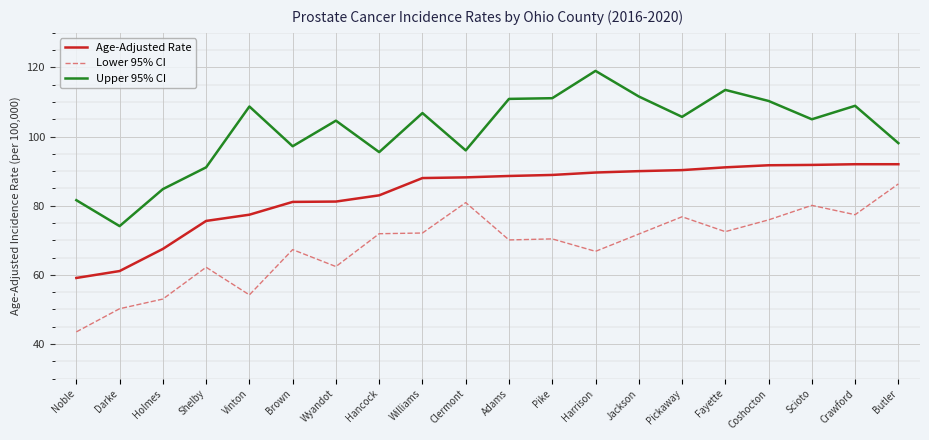

True or false: Upper 95% CI and Lower 95% CI cross at least once.

False